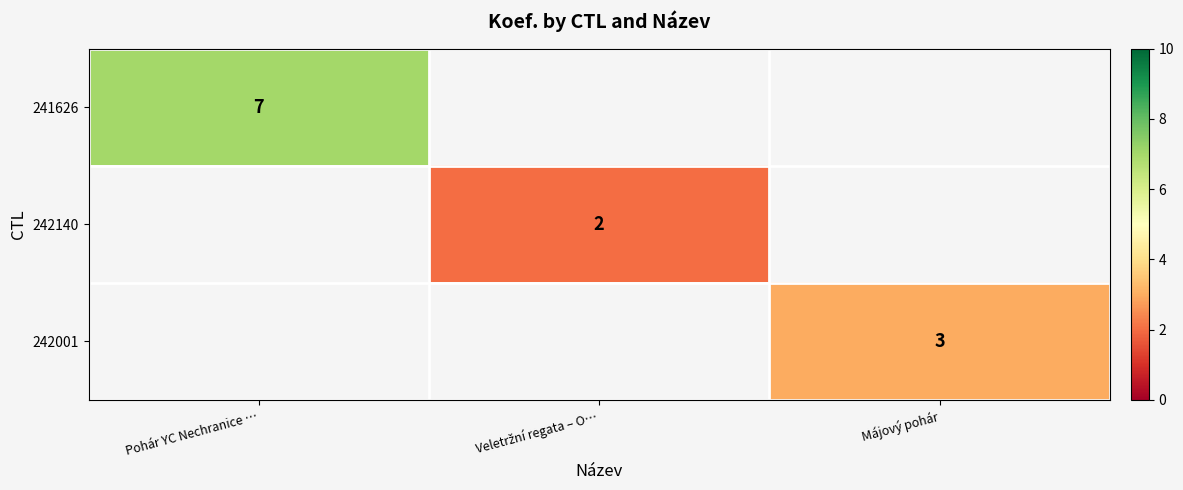

What is the greatest value displayed?

7.0